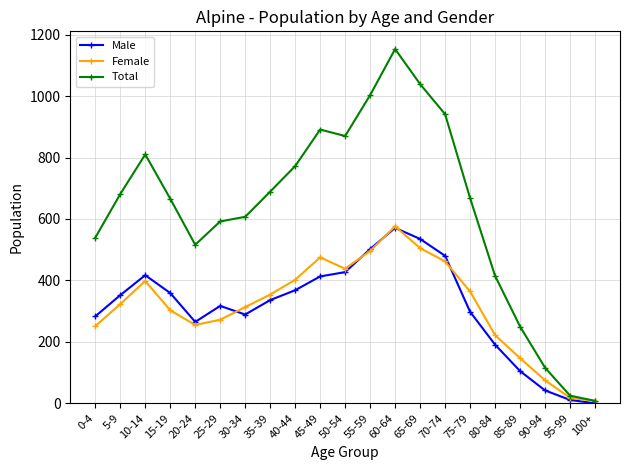

What is the label of the 18th point from the right?

15-19